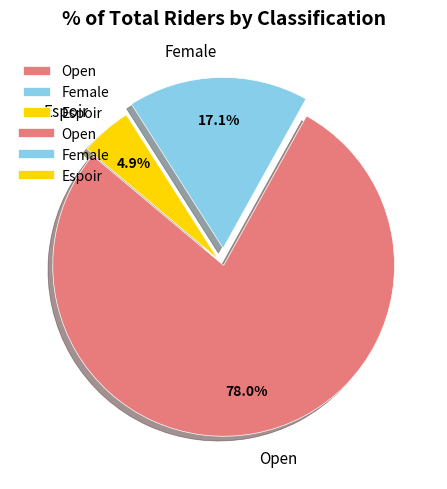

Which category has the biggest portion of the pie?

Open